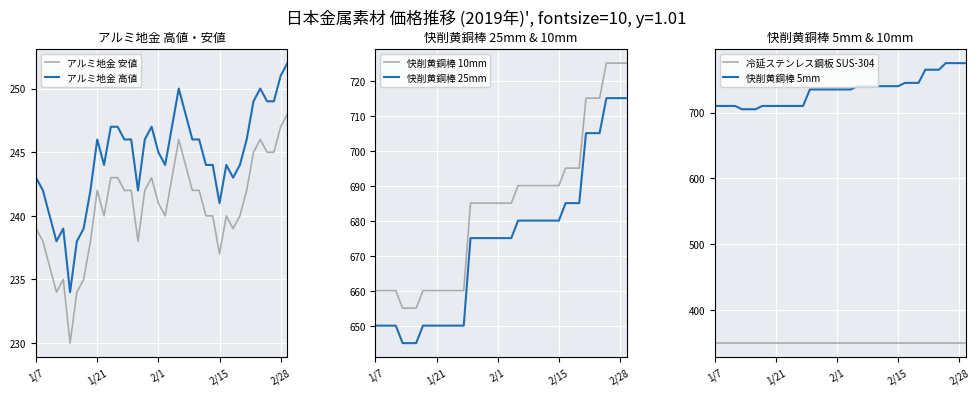

True or false: 快削黄銅棒 25mm and 快削黄銅棒 10mm intersect in this chart.

False